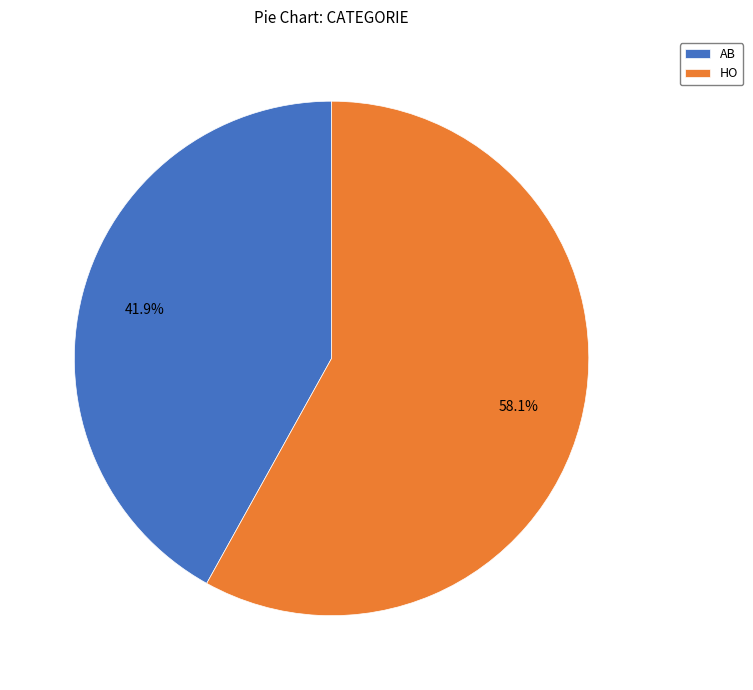

Which slice is the largest?

HO